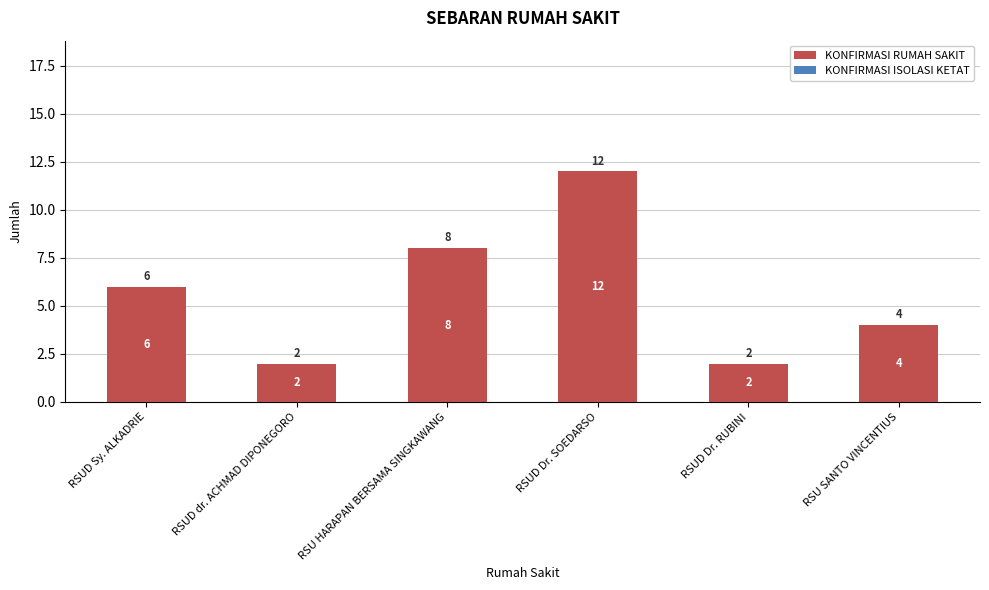

Reading right to left, list all the values displayed in this chart.

4	2	12	8	2	6